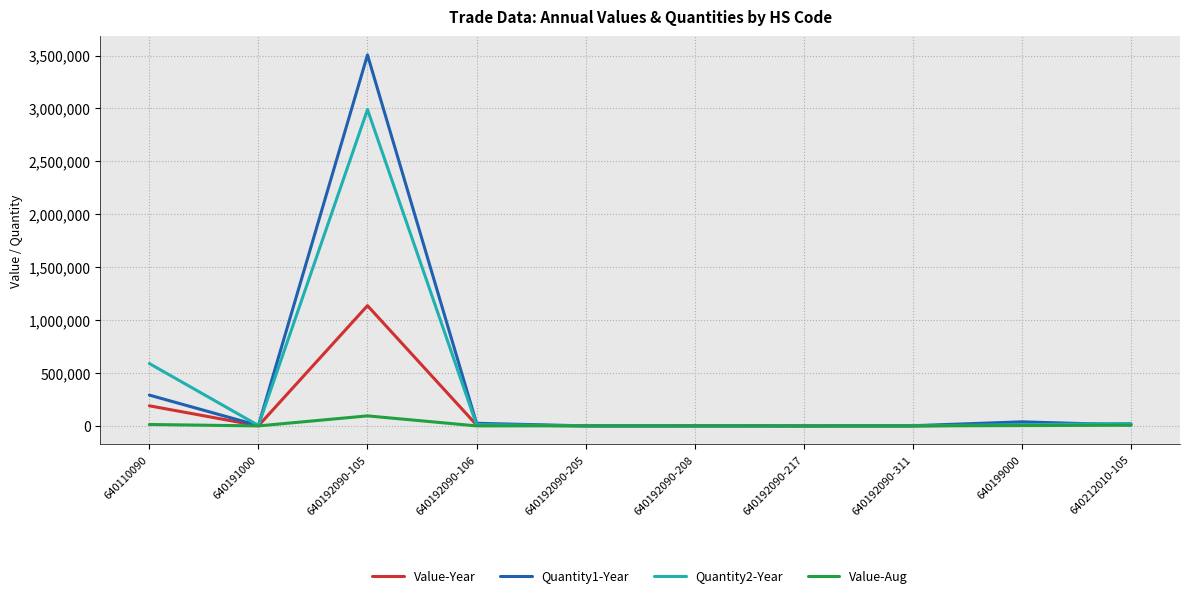

Is it true that Quantity1-Year equals 142899 at 640110090?

False